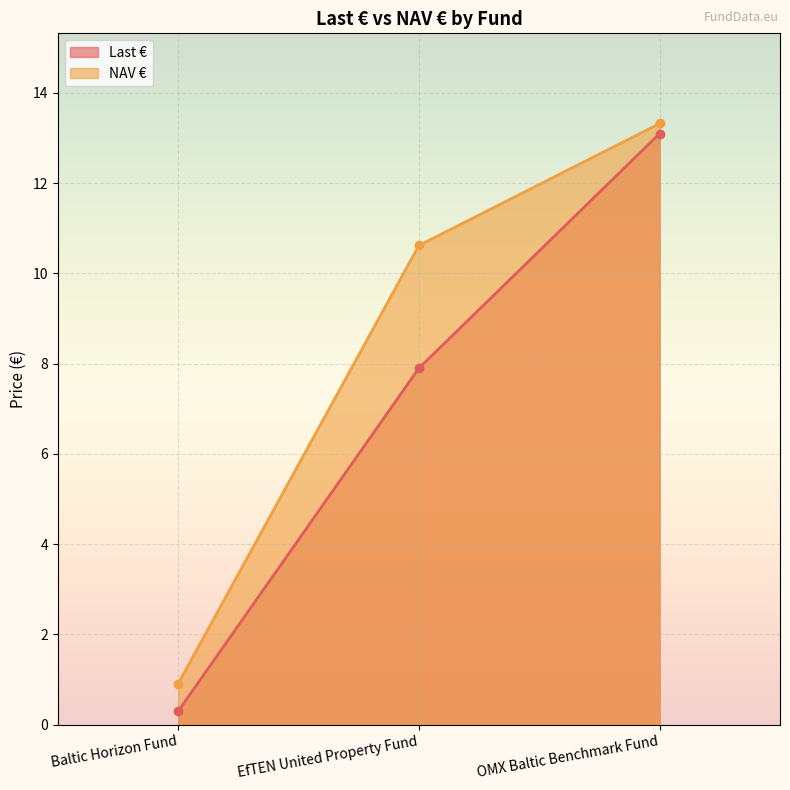

The value of NAV € at EfTEN United Property Fund is 16.4. True or false?

False